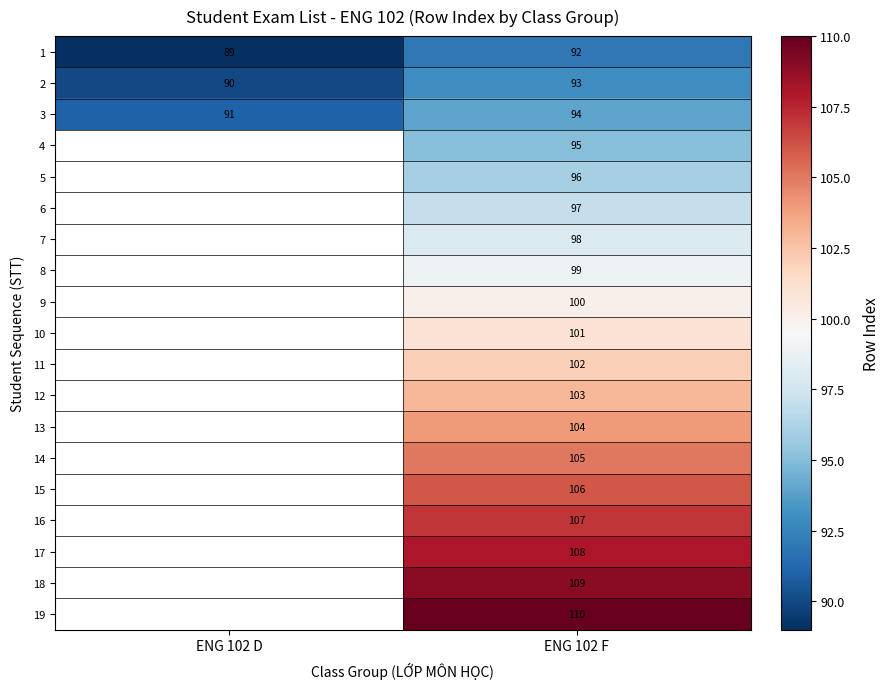

Is it true that 1 equals 92 at ENG 102 F?

True